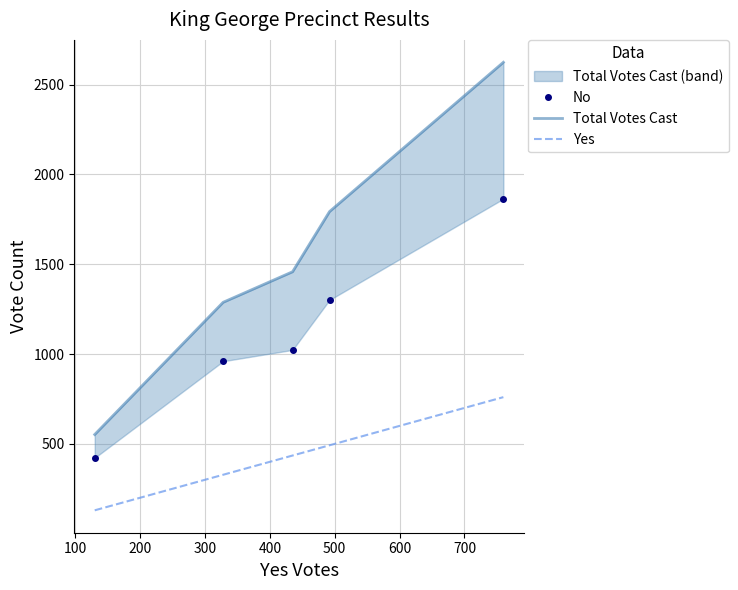

True or false: No has more than 2 points higher than both neighbors.

False